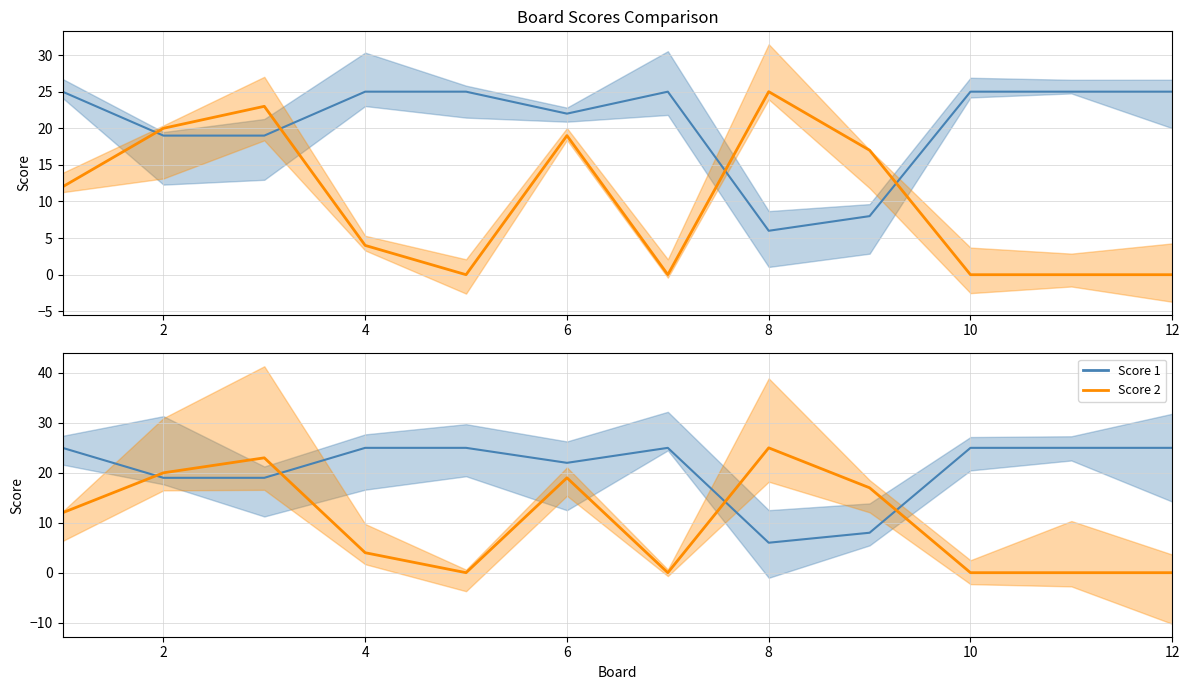

What value does the Score 1 series have at 1, to the nearest 5?

25